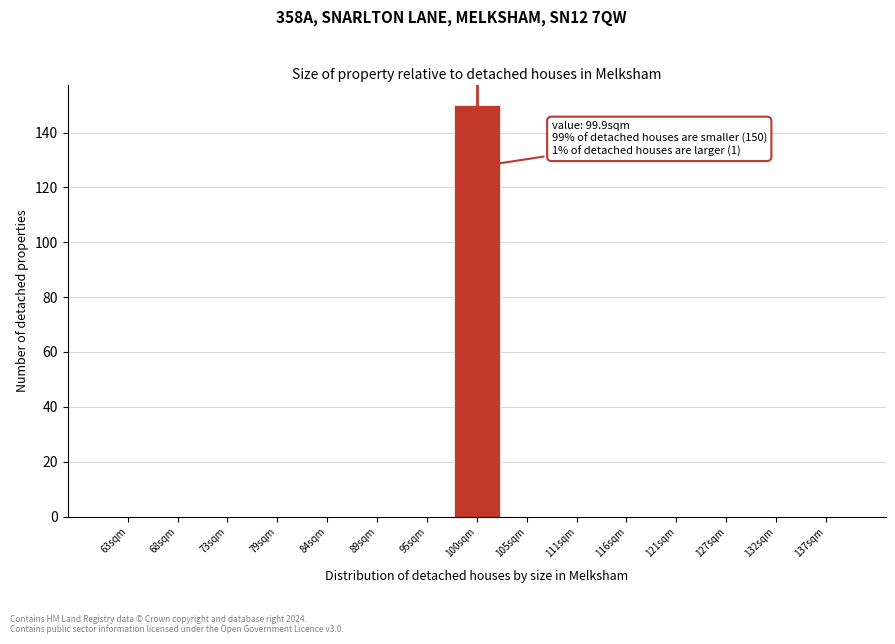

Which range on the x-axis has the tallest bar?

97 to 103